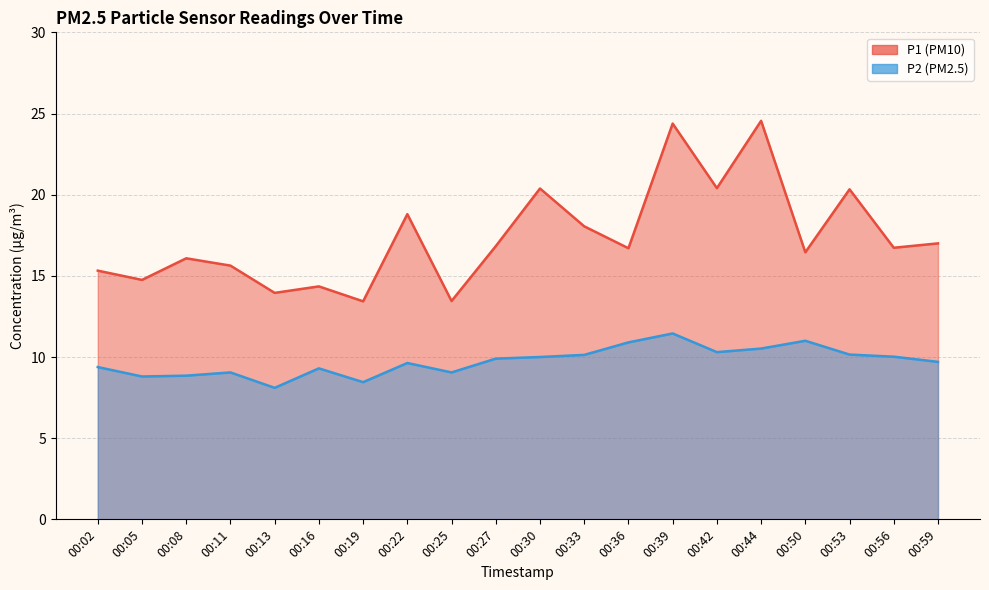

Reading right to left, what are all the values shown in this chart?

P1: 17.0	16.7	20.3	16.4	24.6	20.4	24.4	16.7	18.1	20.4	16.8	13.4	18.8	13.4	14.3	13.9	15.6	16.1	14.8	15.3
P2: 9.7	10.0	10.2	11.0	10.5	10.3	11.4	10.9	10.1	10.0	9.9	9.1	9.6	8.4	9.3	8.1	9.1	8.8	8.8	9.4